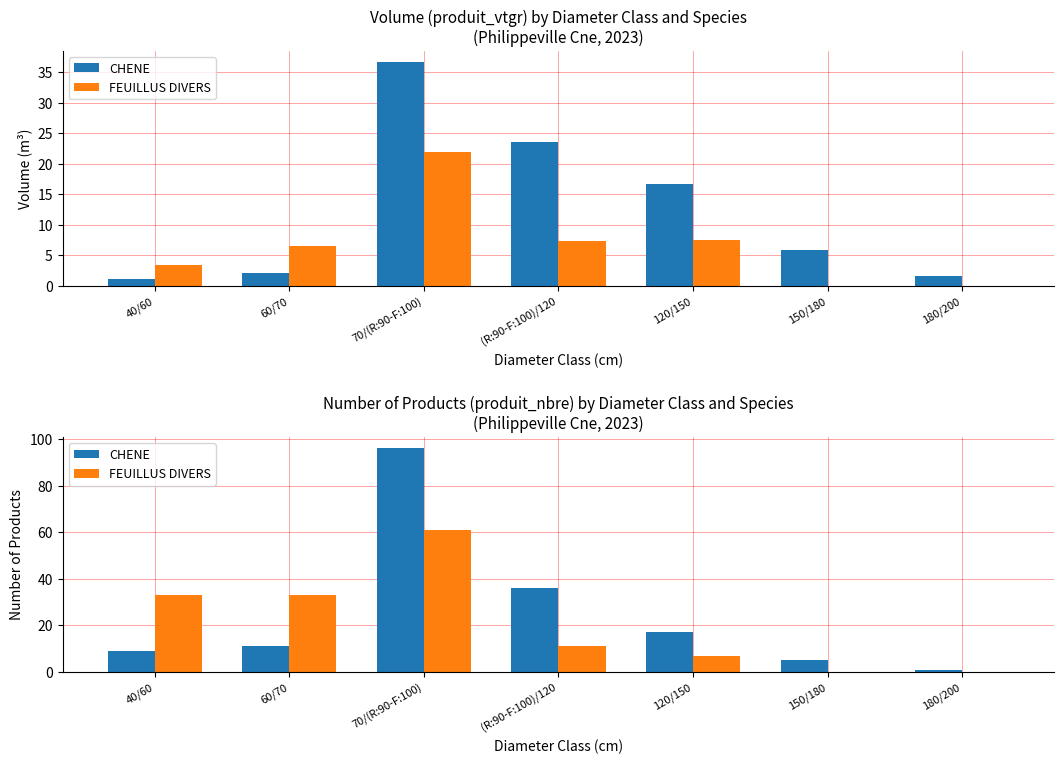

At (R:90-F:100)/120, list the series in order from largest to smallest.

CHENE, FEUILLUS DIVERS